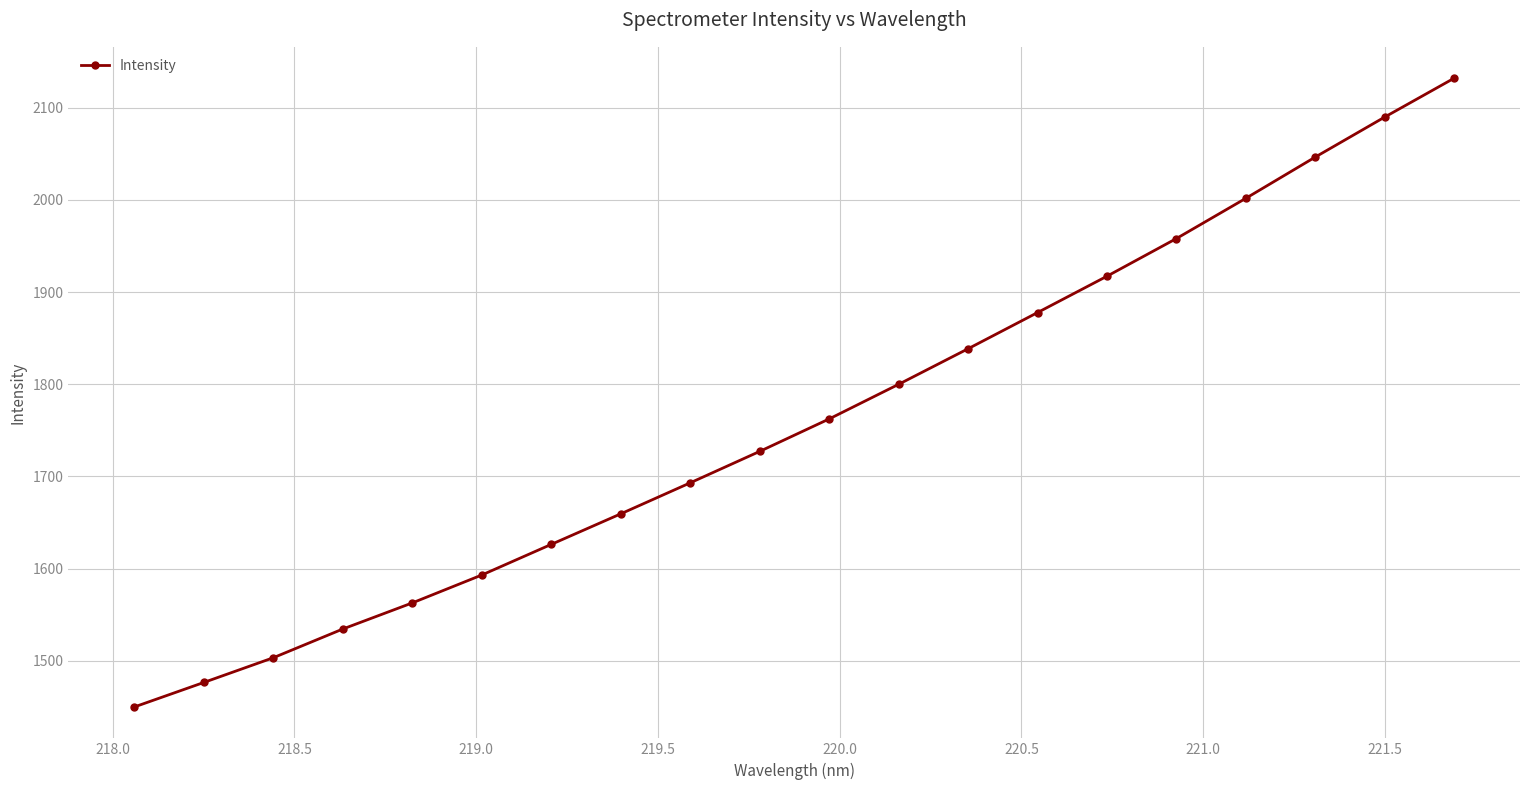

Reading left to right, transcribe all the data shown in this chart.

1449.9	1476.5	1503.3	1534.5	1562.8	1593.1	1626.3	1659.5	1693.1	1727.2	1762.4	1800.0	1838.5	1877.8	1917.2	1958.1	2001.7	2046.5	2089.8	2132.0